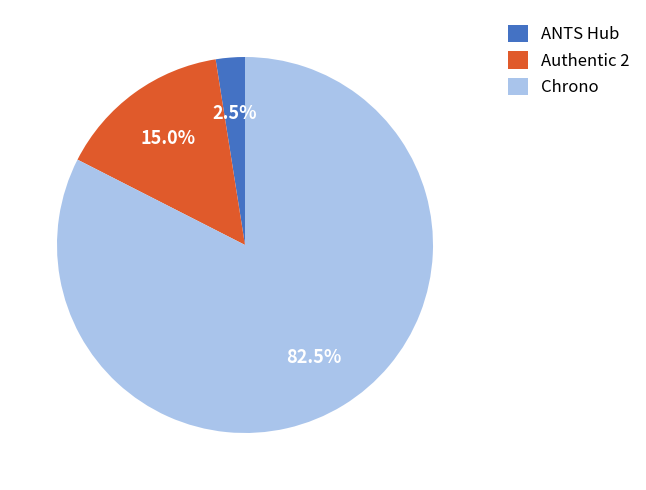

What percentage do ANTS Hub and Chrono together represent?

85.0%